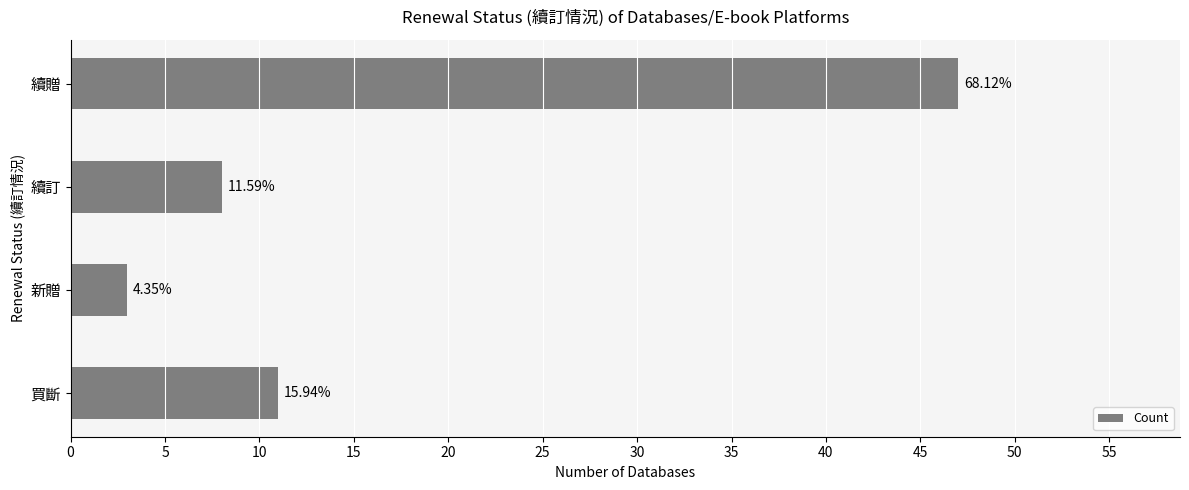

How many bars are there in total?

4